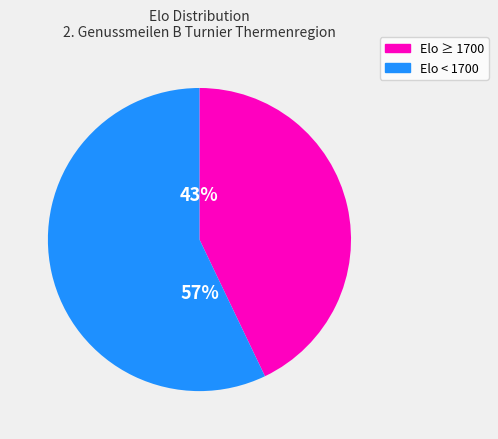

To the nearest percent, what is the difference between the largest and smallest slice percentages?

14%